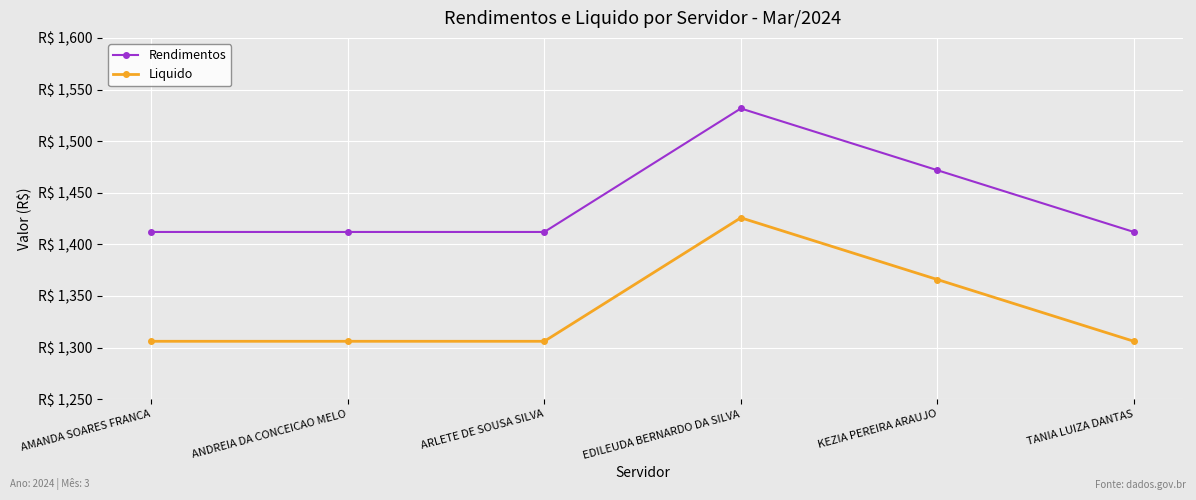

Which series has the largest total across all categories?

Rendimentos